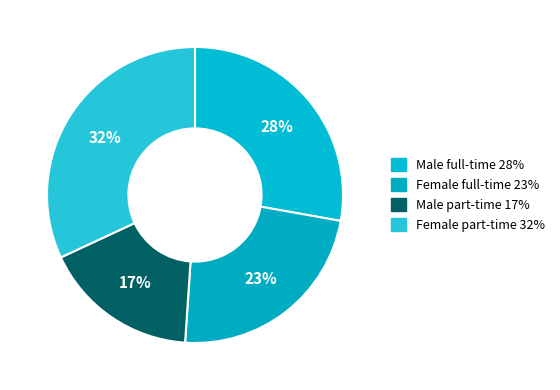

To the nearest percent, what is the combined percentage of Female part-time and Male part-time?

49%